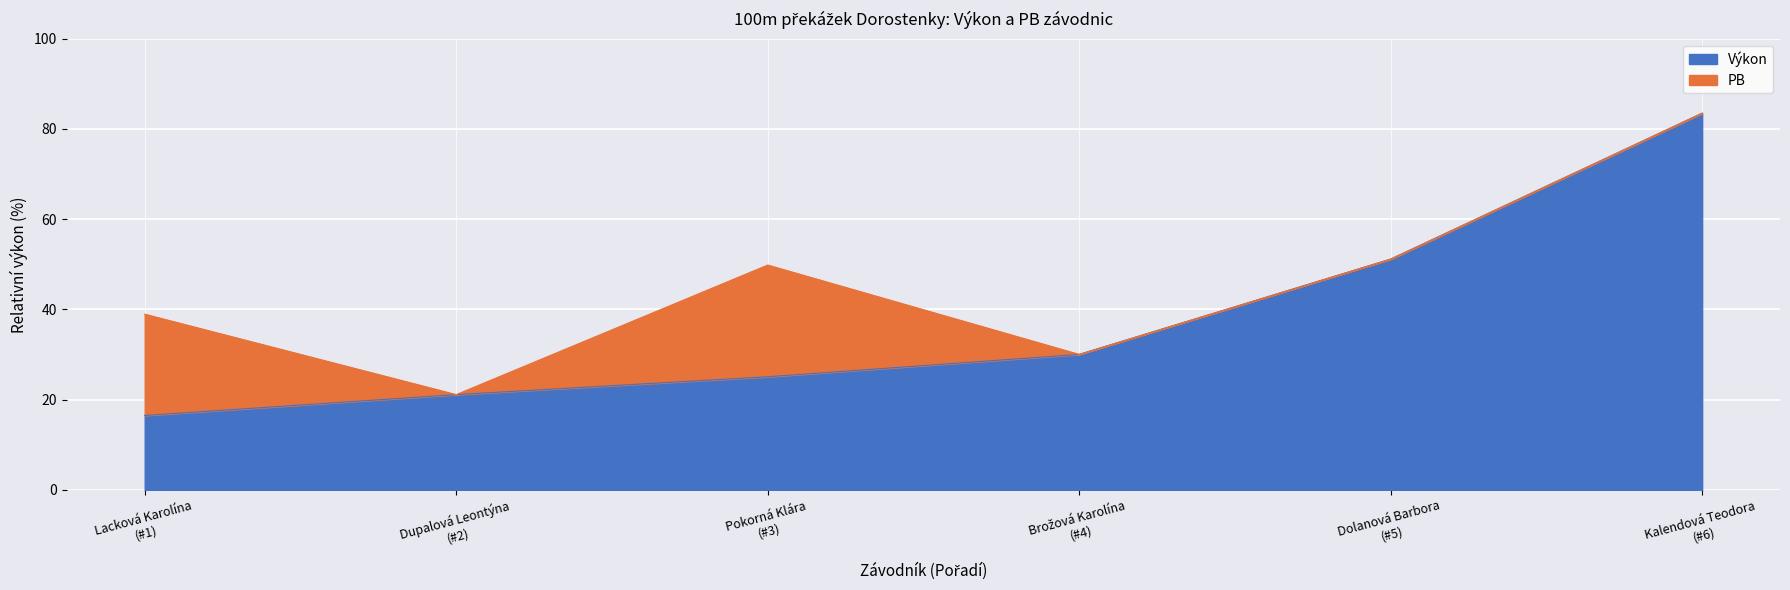

What is the maximum value for Výkon?

83.5